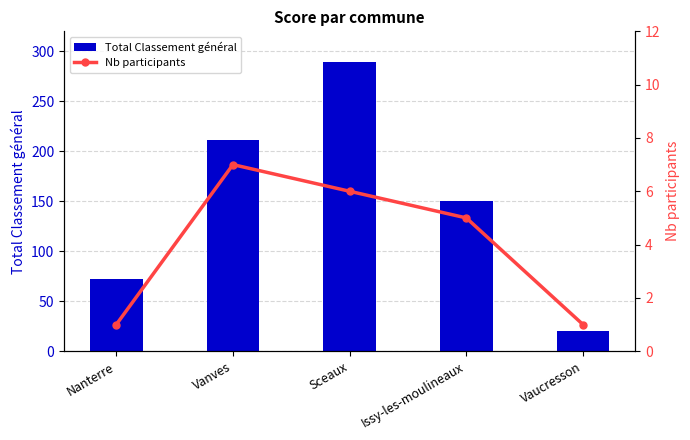

Is it true that Total Classement général equals 289 at Sceaux?

True